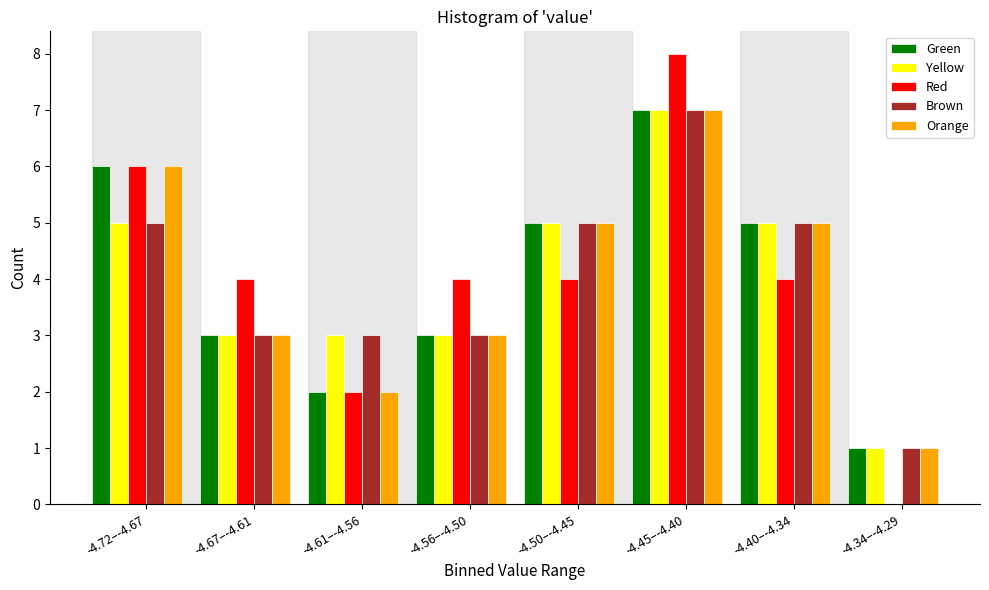

What is the total value across all series at -4.40–-4.34?

24